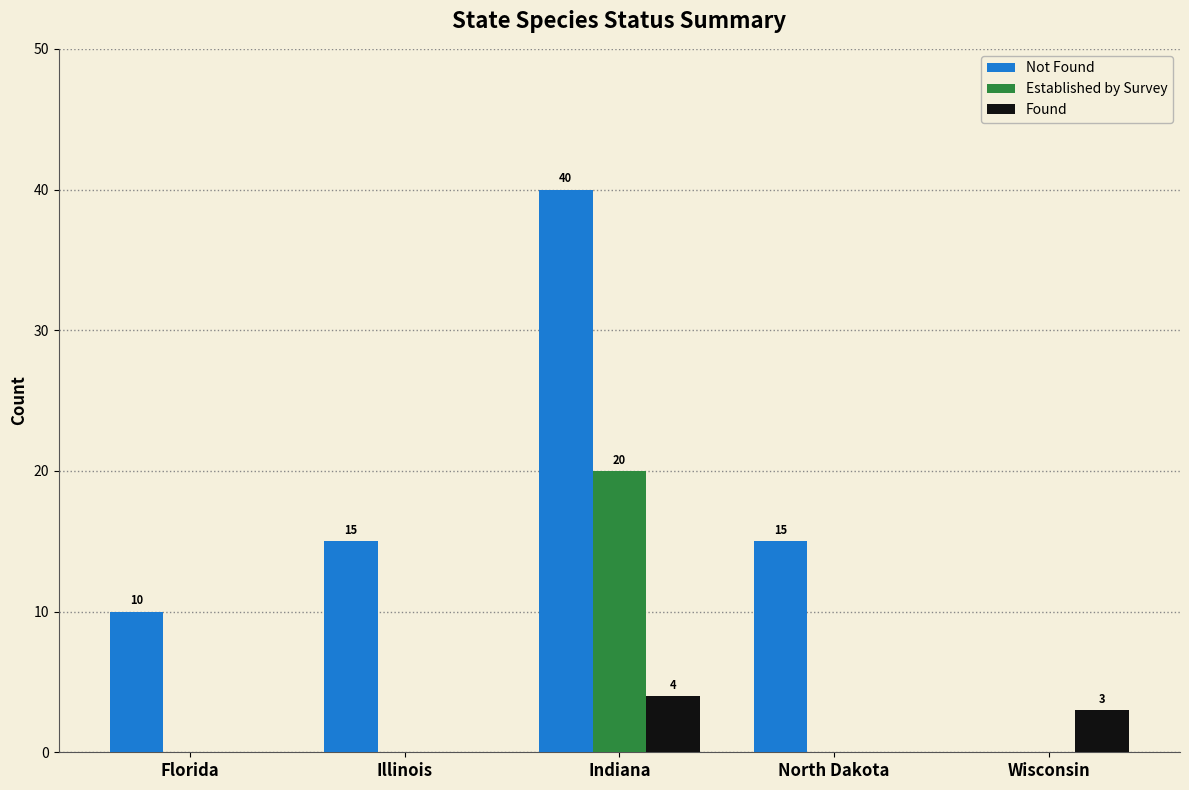

What is the average value of the Established by Survey series?

4